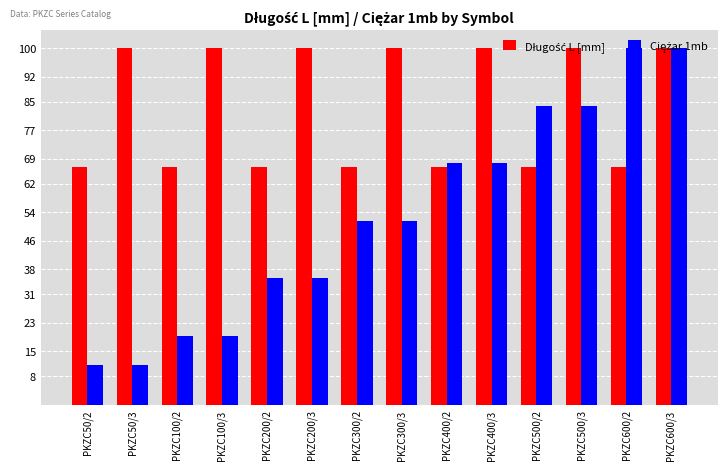

What position from the left is PKZC100/3?

4